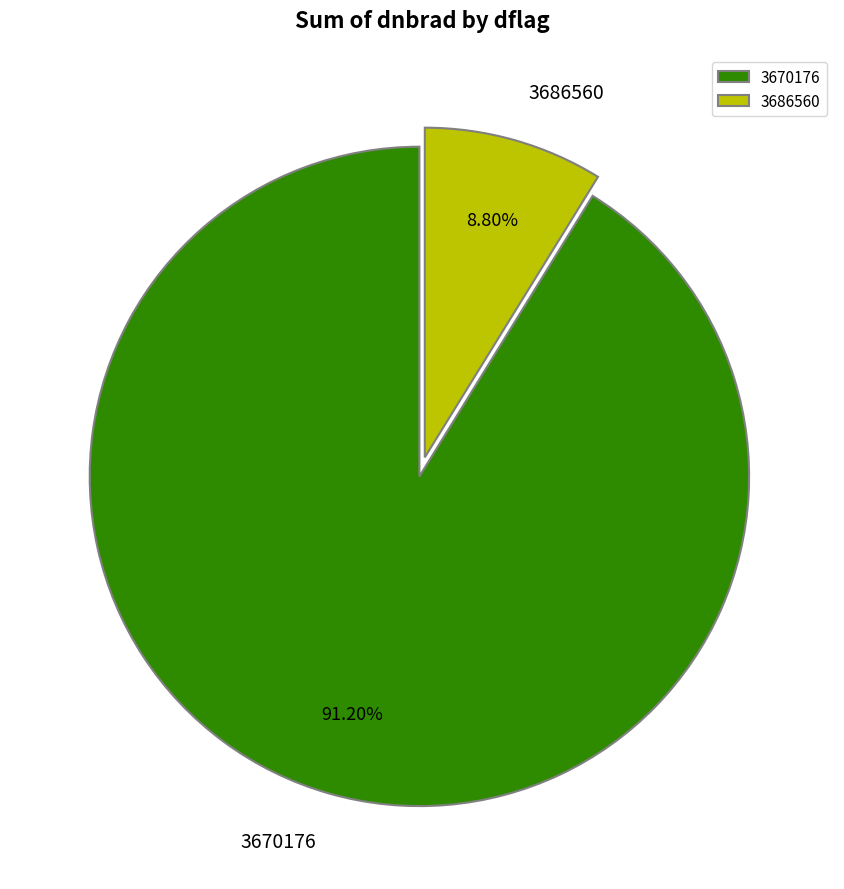

Rank the categories by value from highest to lowest.

3670176, 3686560